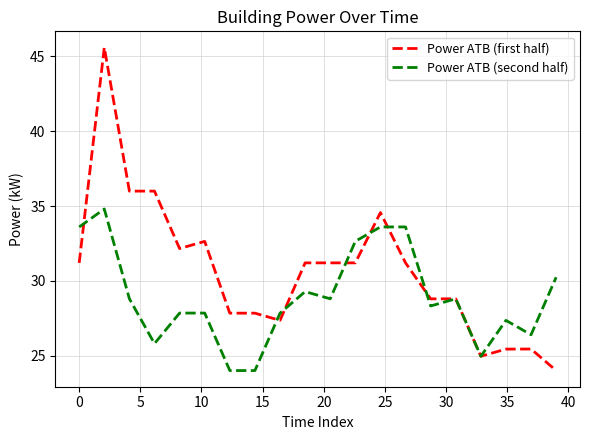

List the series in order of their peak value, lowest first.

Power ATB (second half), Power ATB (first half)